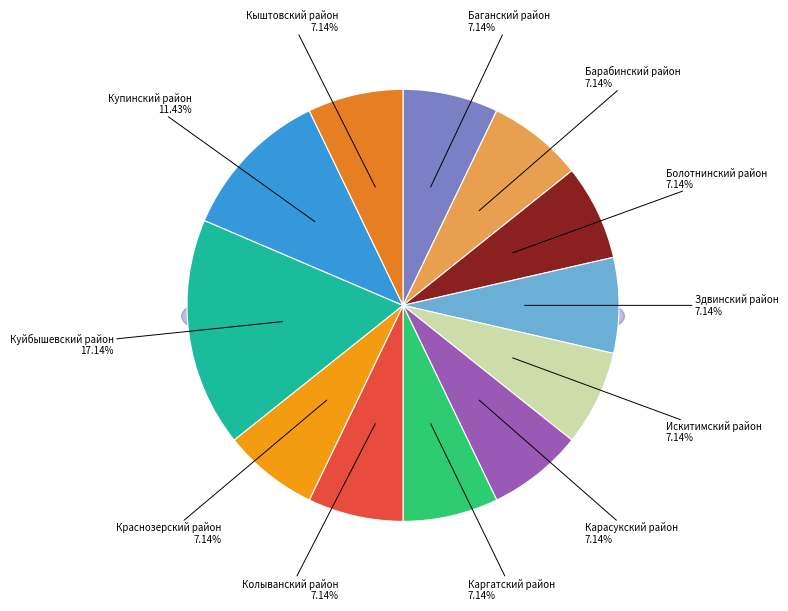

How many segments does this pie chart have?

12